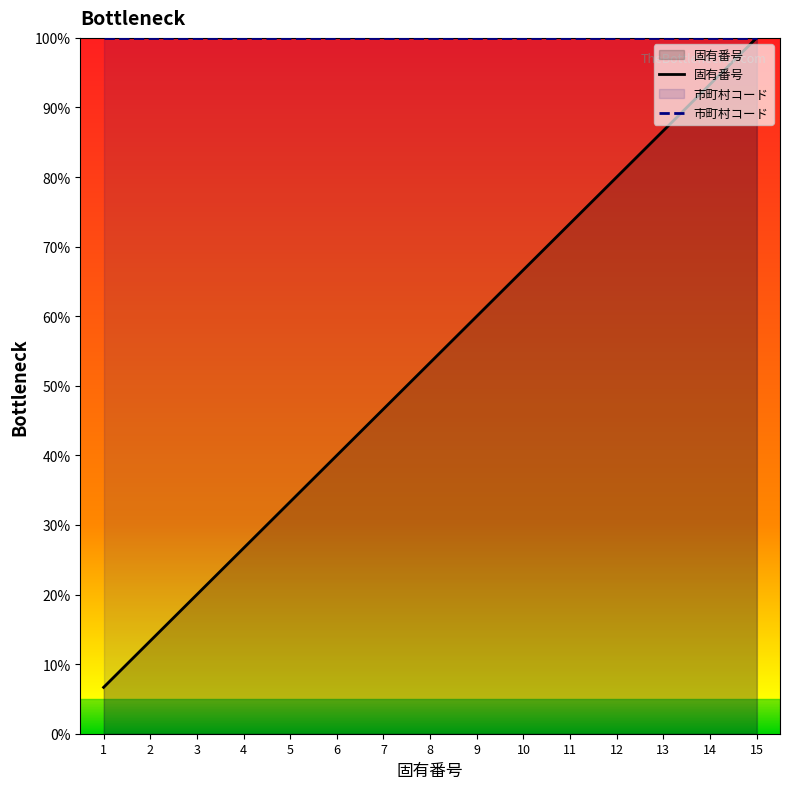

What is the difference between the values at 7 and 2?

33.3